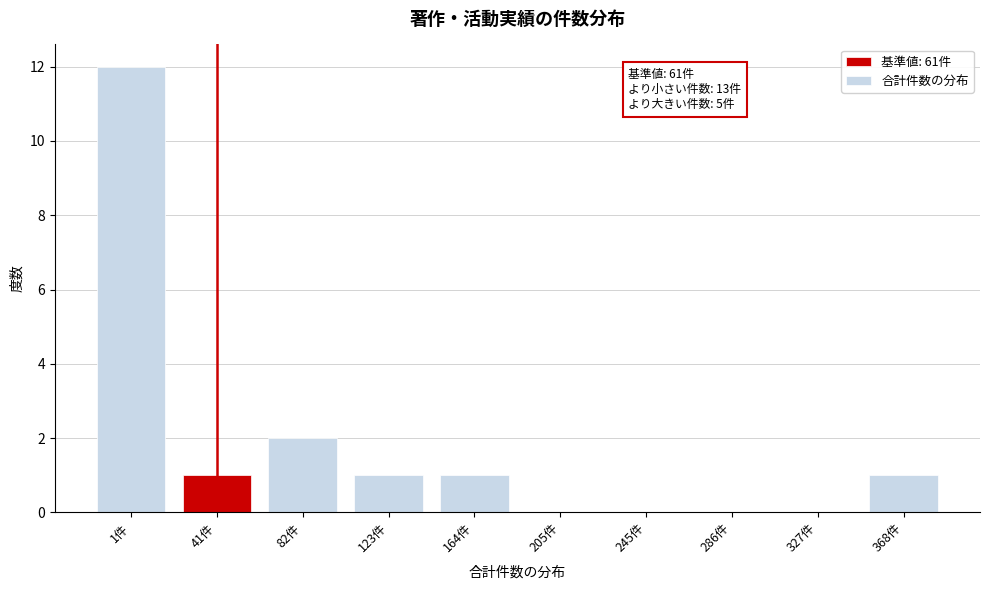

Reading left to right, extract all data points from this chart.

1件=12	41件=1	82件=2	123件=1	164件=1	205件=0	245件=0	286件=0	327件=0	368件=1